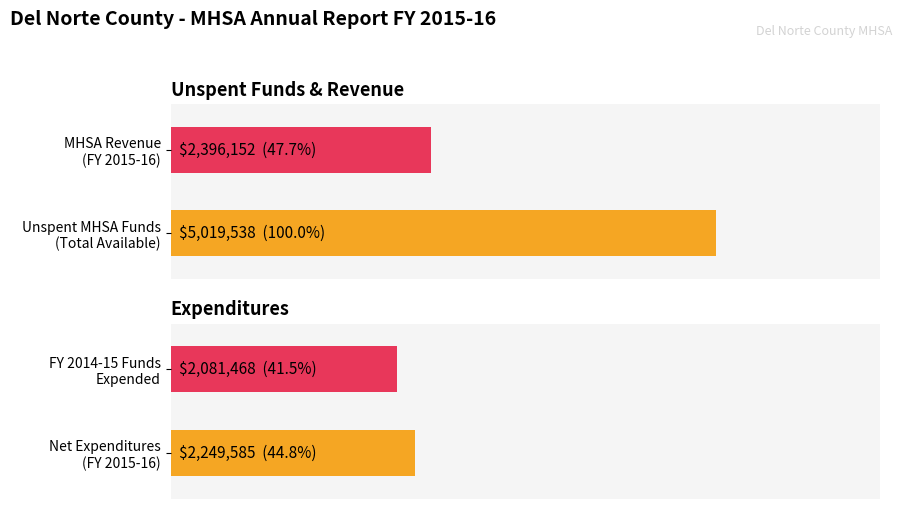

What is the greatest value displayed?

5019538.4